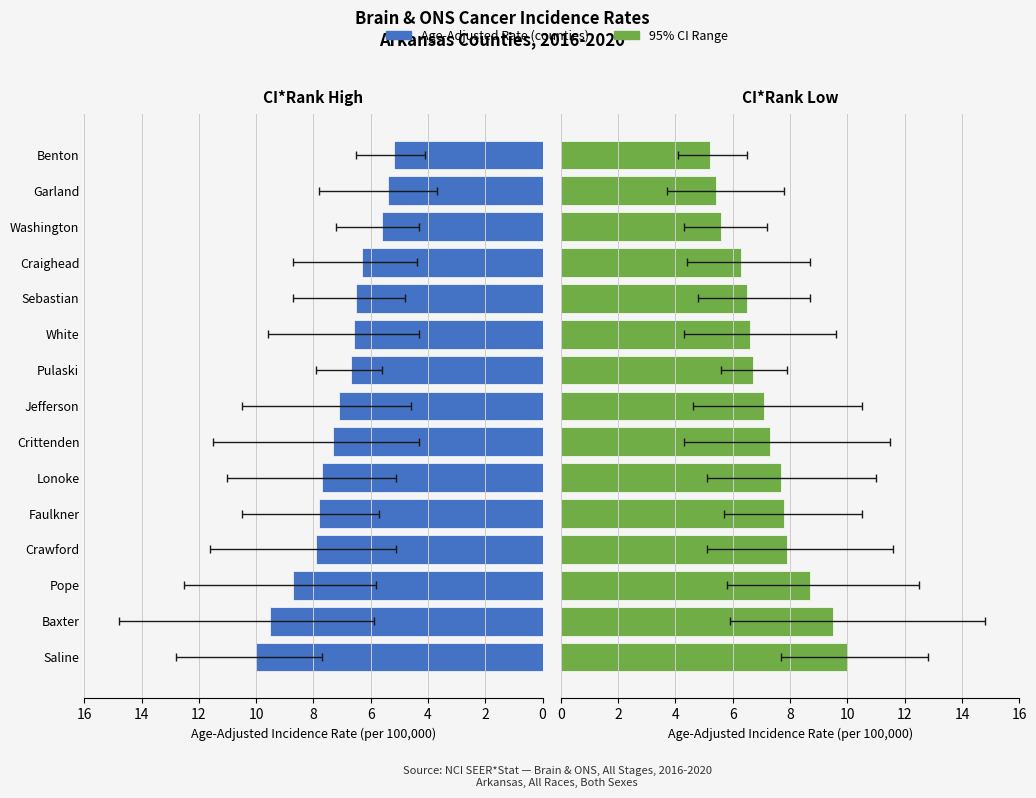

Is the value of Age-Adjusted Rate (Left) at 8 greater than the value of Age-Adjusted Rate (Right) at 9?

Yes